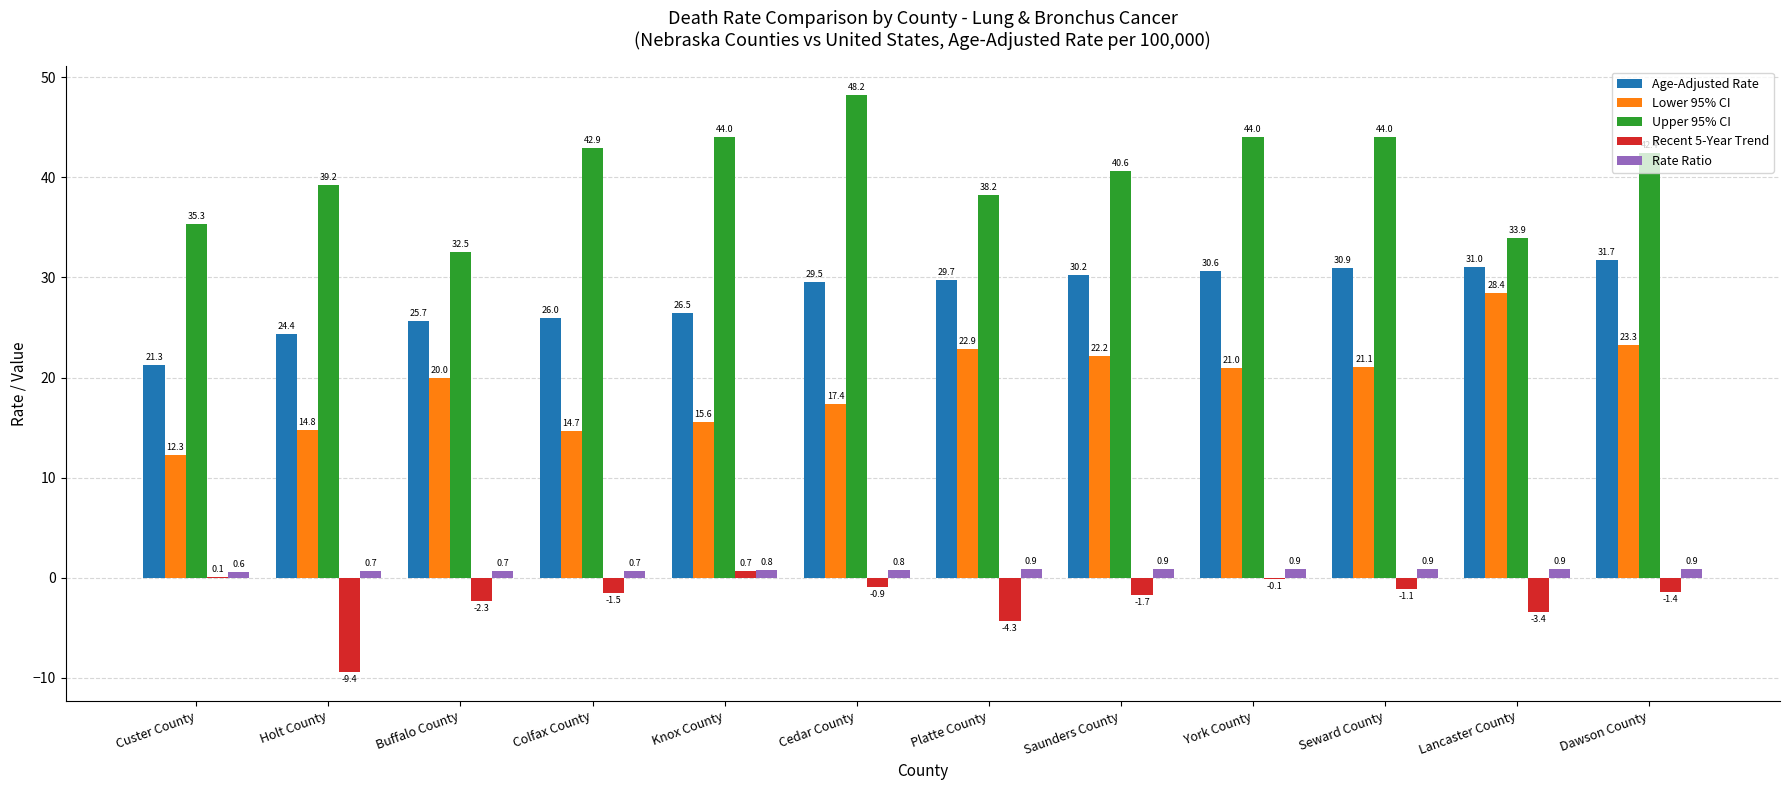

What is the difference between the Lower 95% CI values at Knox County and Custer County?

3.3